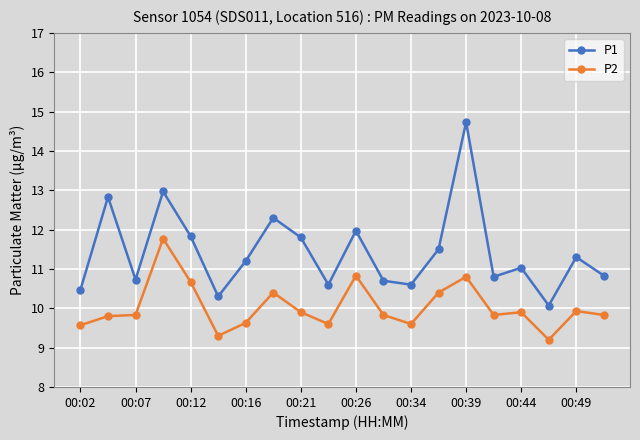

Reading right to left, extract all data points from this chart.

P1: 10.8	11.3	10.1	11.0	10.8	14.7	11.5	10.6	10.7	12.0	10.6	11.8	12.3	11.2	10.3	11.8	13.0	10.7	12.8	10.5
P2: 9.8	9.9	9.2	9.9	9.8	10.8	10.4	9.6	9.8	10.8	9.6	9.9	10.4	9.6	9.3	10.7	11.8	9.8	9.8	9.6